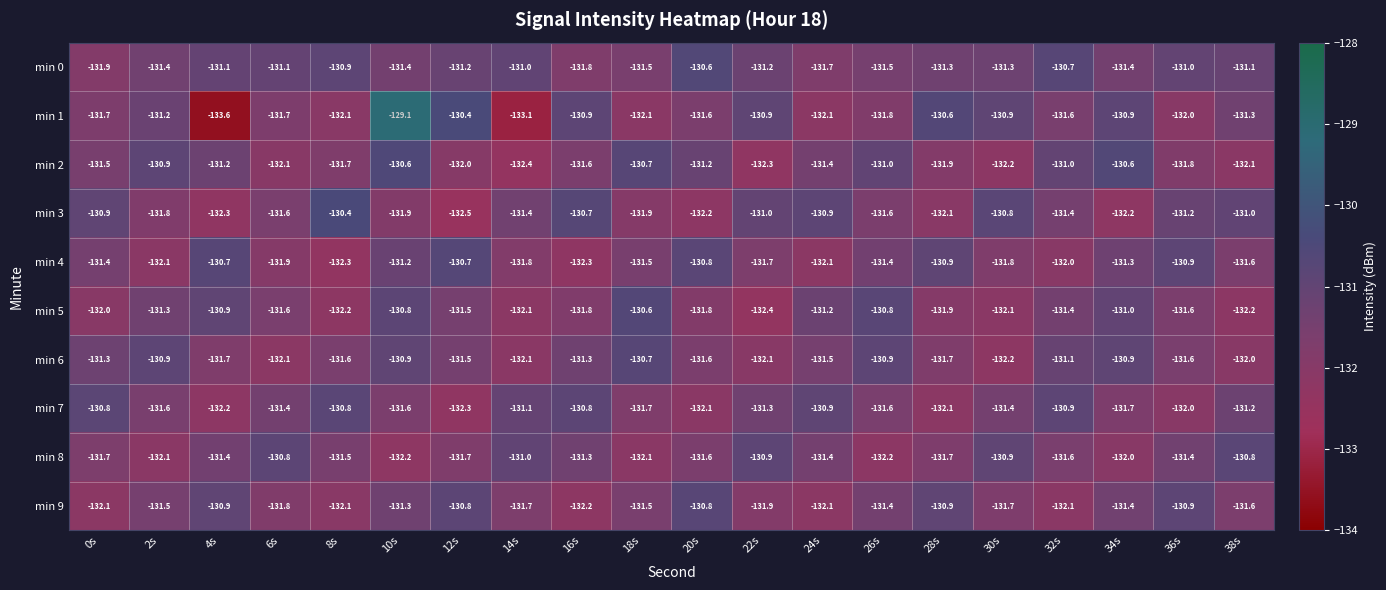

How many categories are shown in the chart?

20